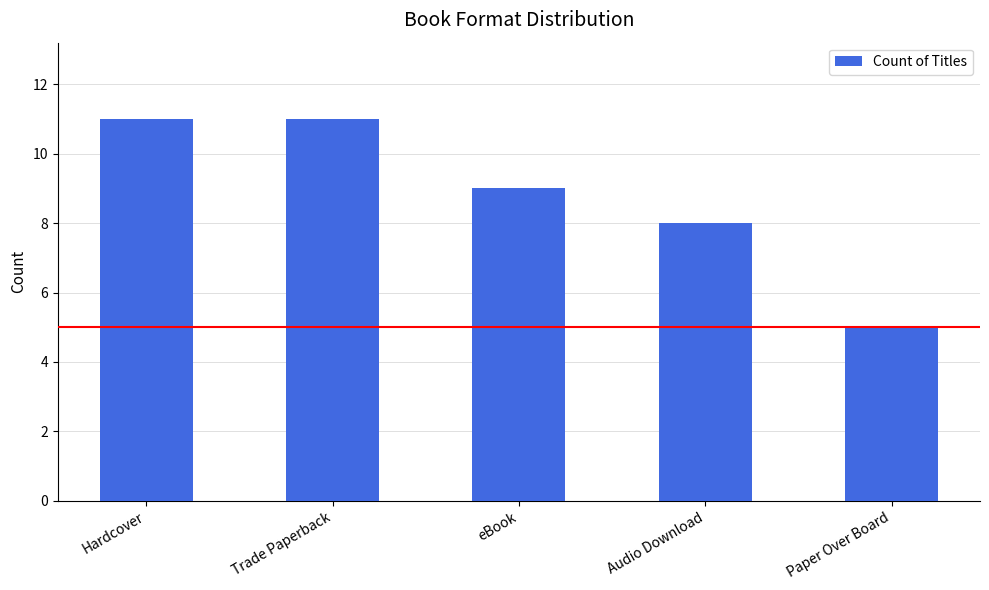

Reading right to left, what are all the values shown in this chart?

5	8	9	11	11